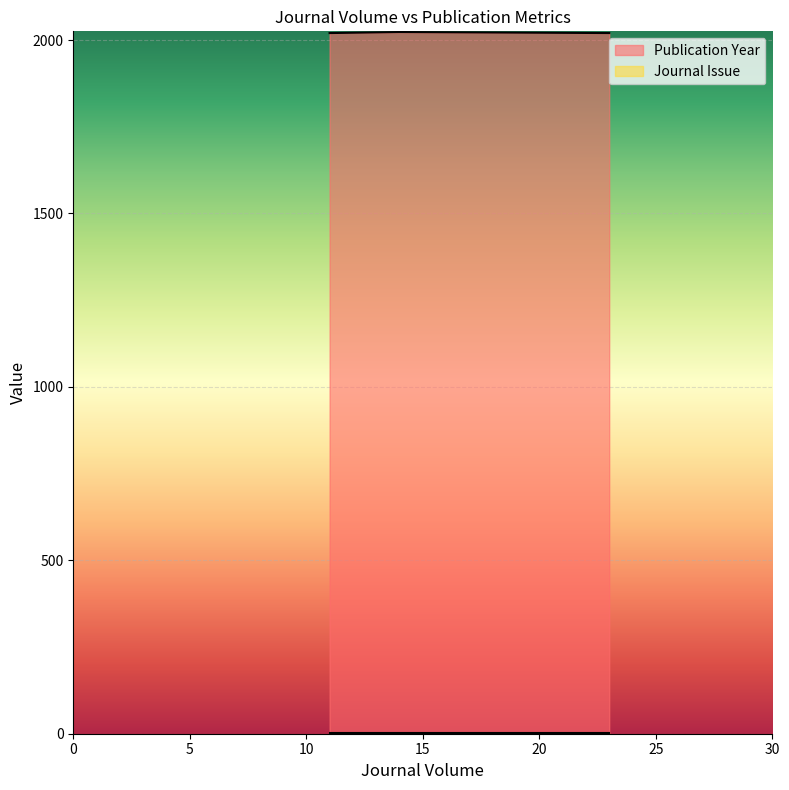

List the labels in order of value, largest first.

14, 23, 11